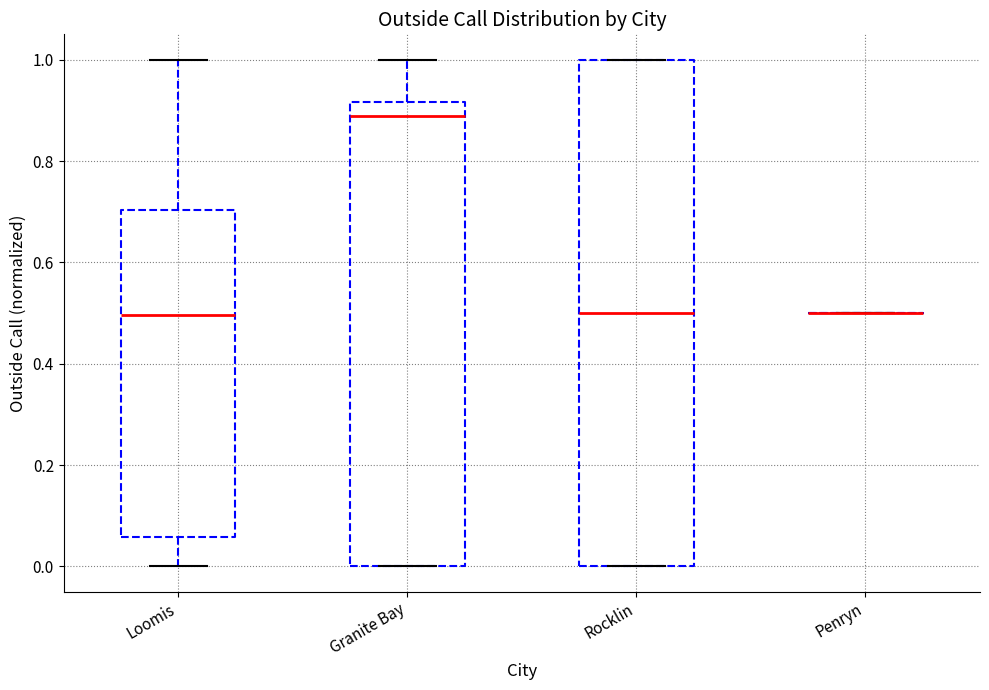

Reading left to right, read every box against the y-axis: the position of its median line, the range the box covers, and the ends of its whiskers. The values are not printed on the chart, so give them approximately, as read against the axis.

Loomis: median 0.50, box 0.06 to 0.70, whiskers 0.00 to 1.00
Granite Bay: median 0.88, box 0.00 to 0.92, whiskers 0.00 to 1.00
Rocklin: median 0.50, box 0.00 to 1.00, whiskers 0.00 to 1.00
Penryn: box collapsed to a line at 0.50, whiskers 0.50 to 0.50